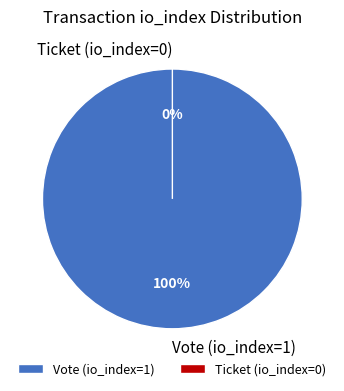

The Ticket (io_index=0) slice represents 0% of the pie. True or false?

True